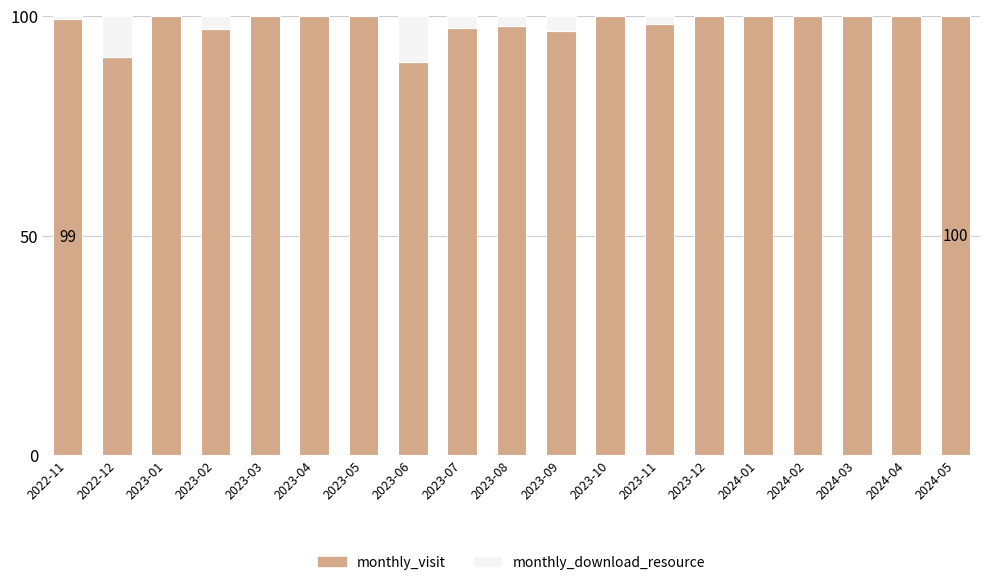

What is the total value across all series at 2024-04?

100.0